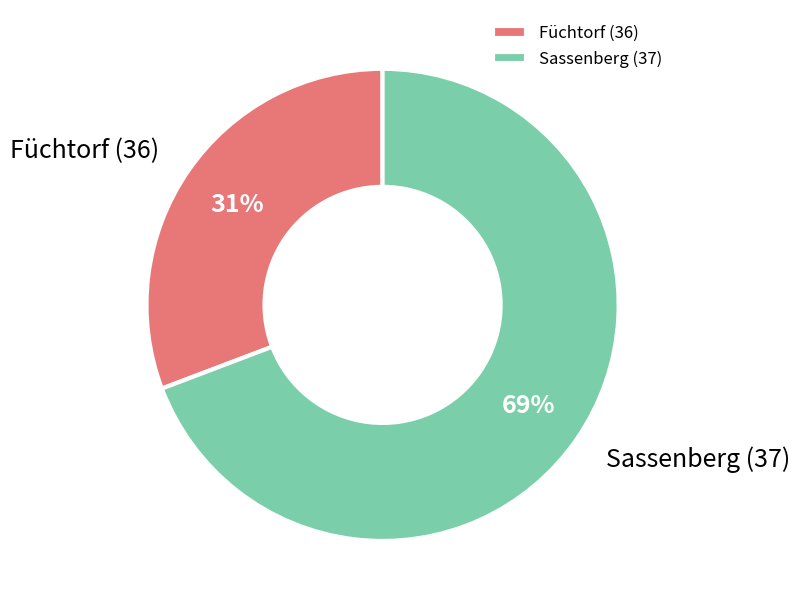

True or false: Sassenberg (37) accounts for 82% of the total.

False